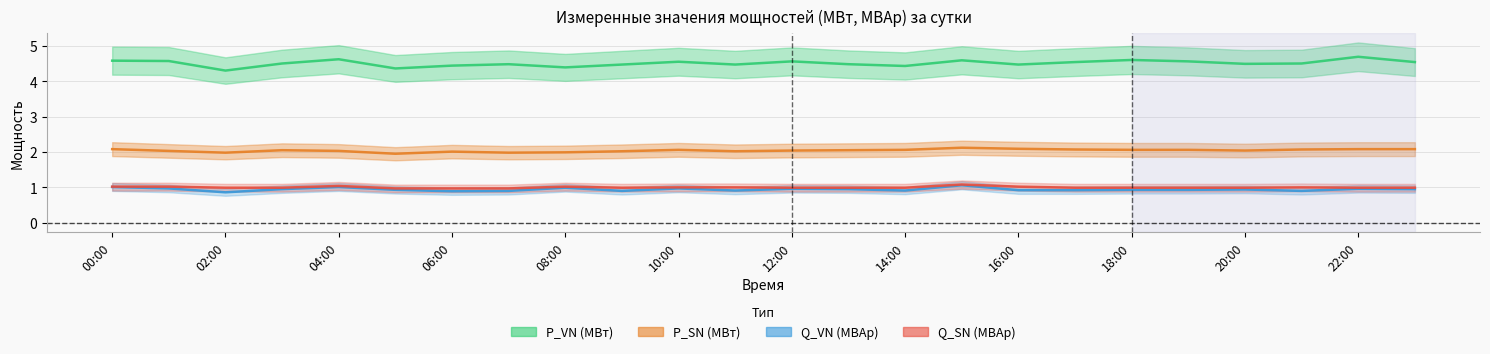

What is the sum of the Q_VN (МВАр) values at 11:00 and 14:00?

1.8